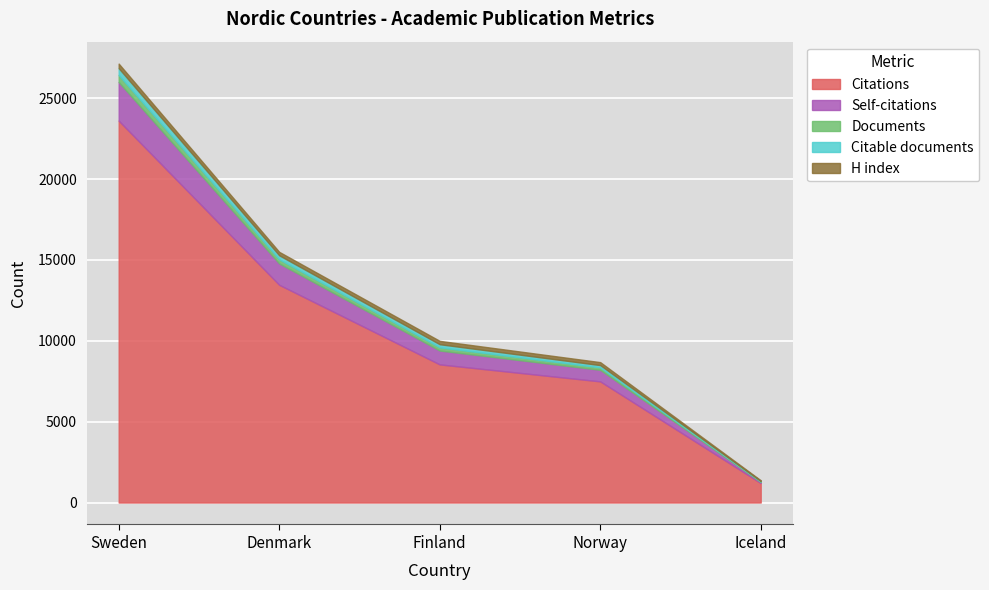

Reading left to right, transcribe all the data shown in this chart.

Documents: Sweden=439	Denmark=257	Finland=198	Norway=148	Iceland=28
Citable documents: Sweden=419	Denmark=247	Finland=192	Norway=143	Iceland=28
Citations: Sweden=23613	Denmark=13462	Finland=8541	Norway=7491	Iceland=1208
Self-citations: Sweden=2387	Denmark=1322	Finland=858	Norway=716	Iceland=66
H index: Sweden=281	Denmark=211	Finland=207	Norway=183	Iceland=47